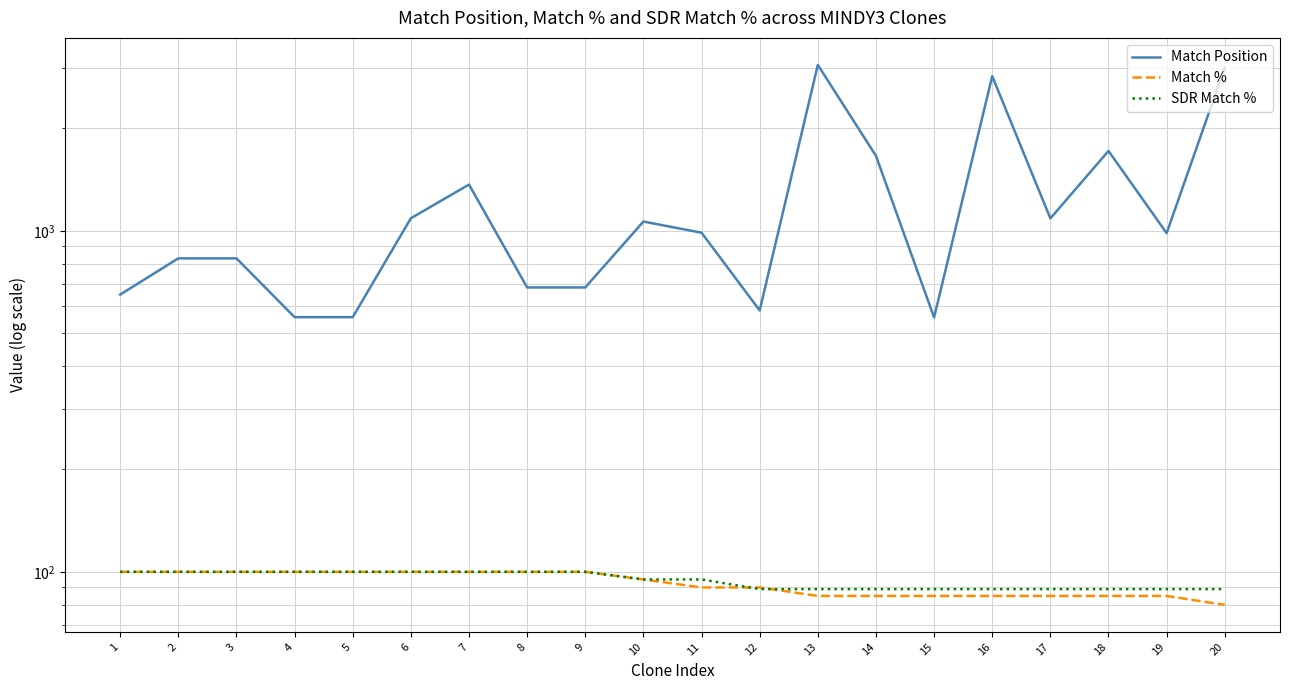

Which category has the highest value in the Match Position series?

13